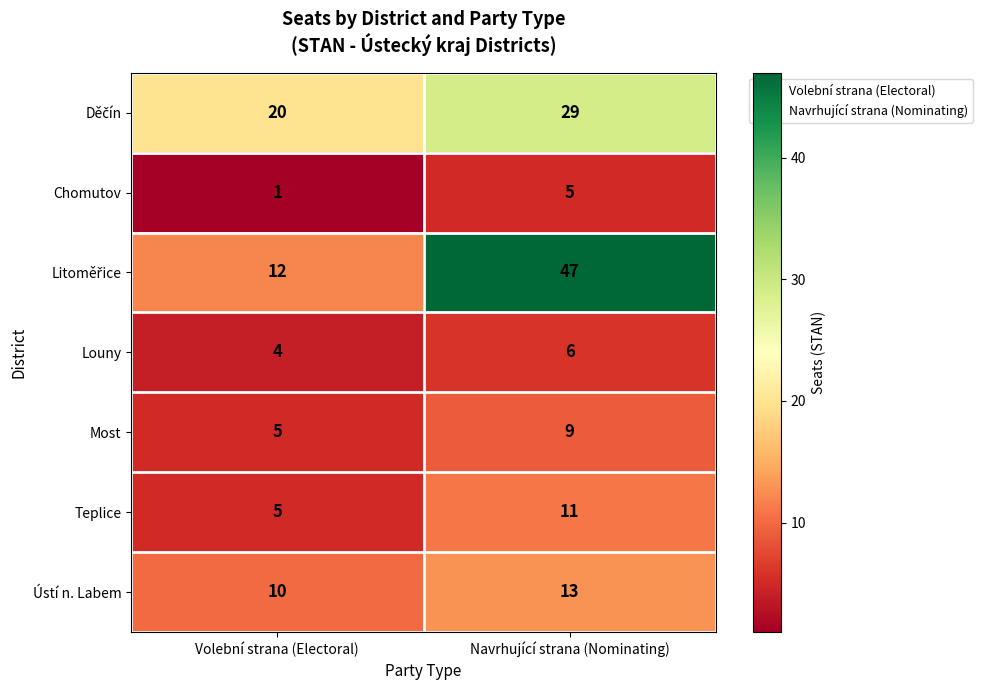

How many series are shown in this chart?

7